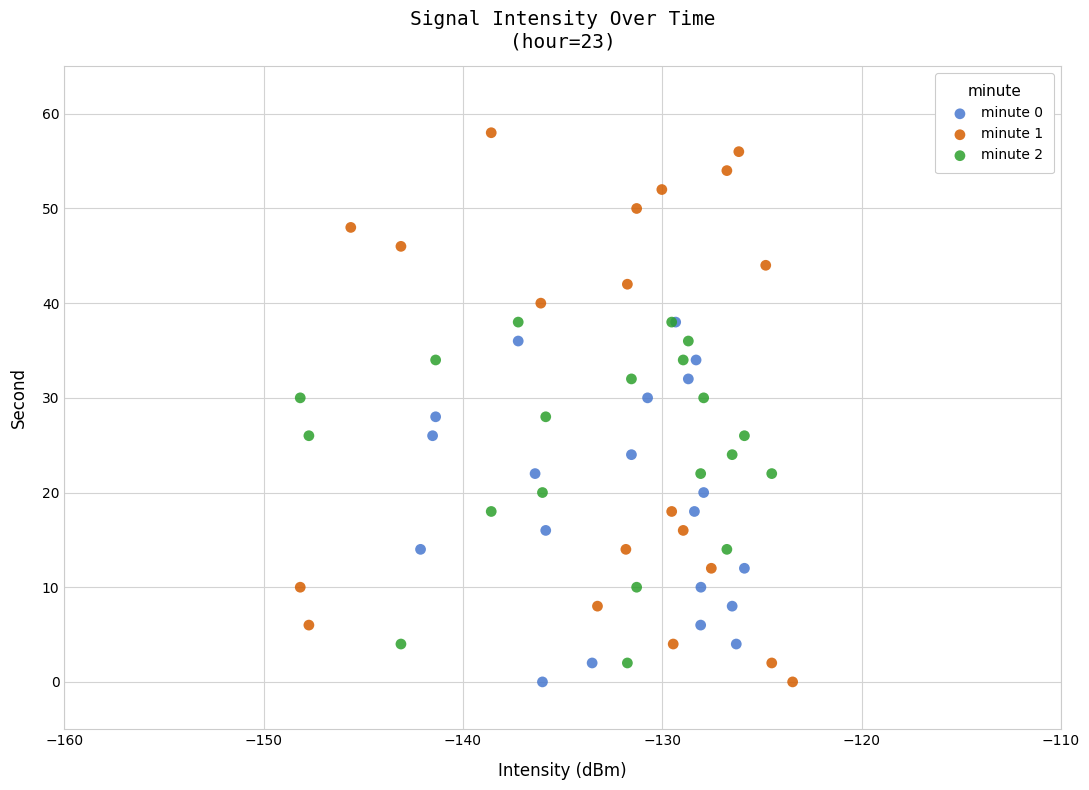

Which series reaches the maximum Y coordinate?

minute 1